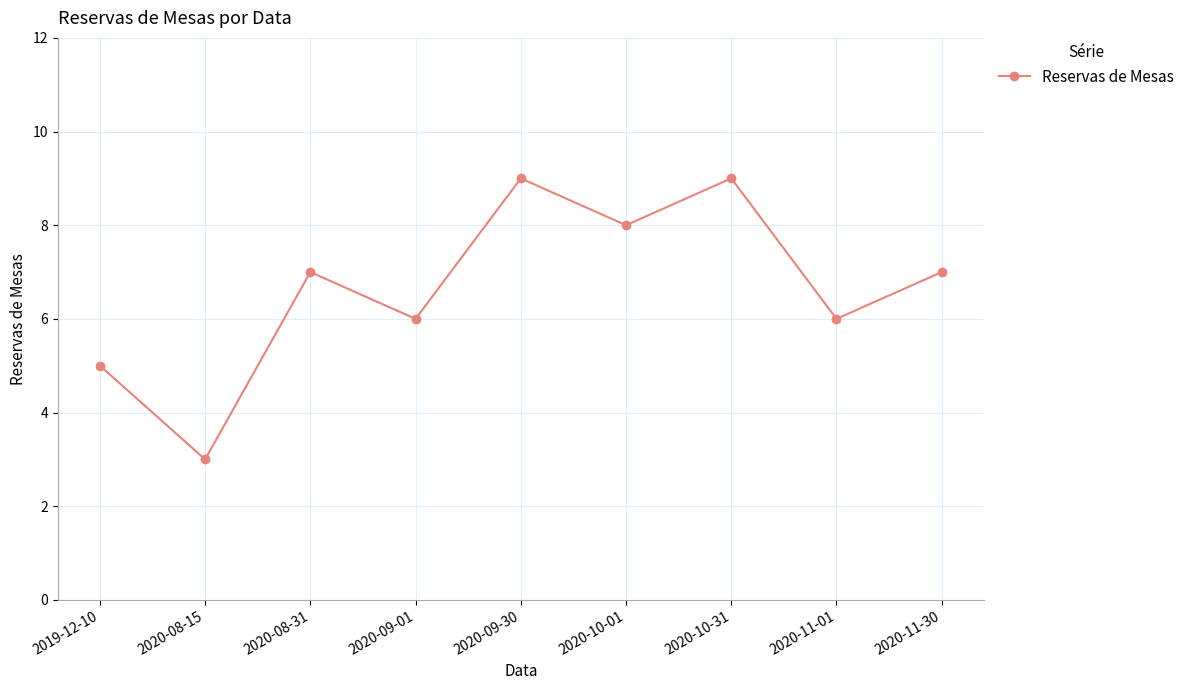

What is the change in value from 2020-08-15 to 2020-10-31?

+6